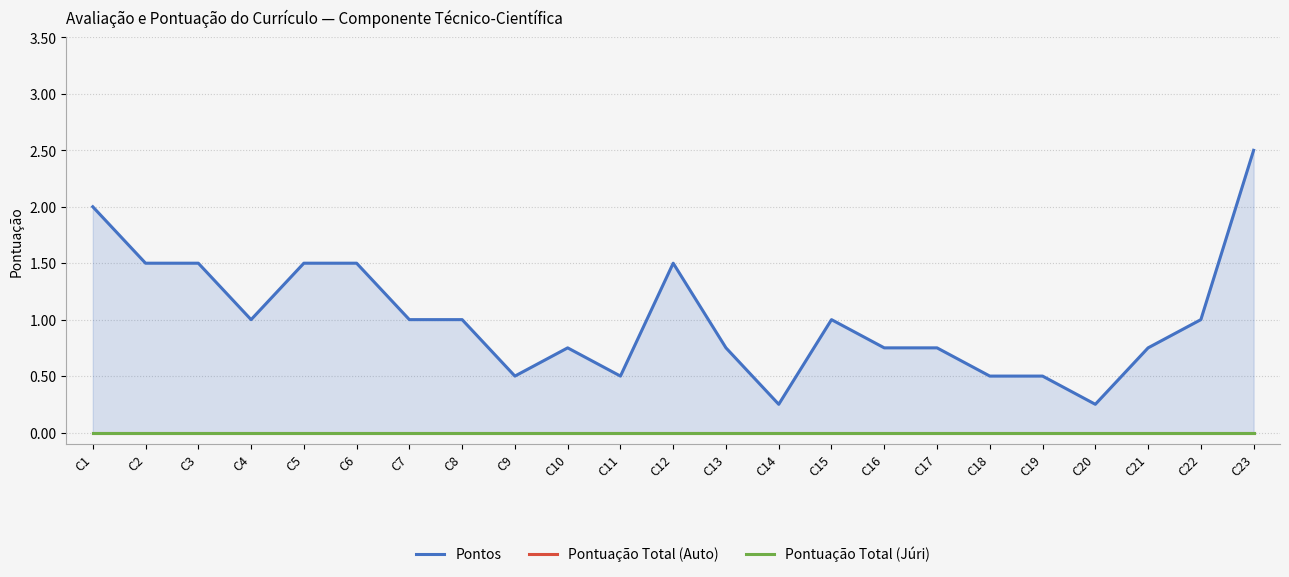

At which category is the sum across all series the highest?

C23